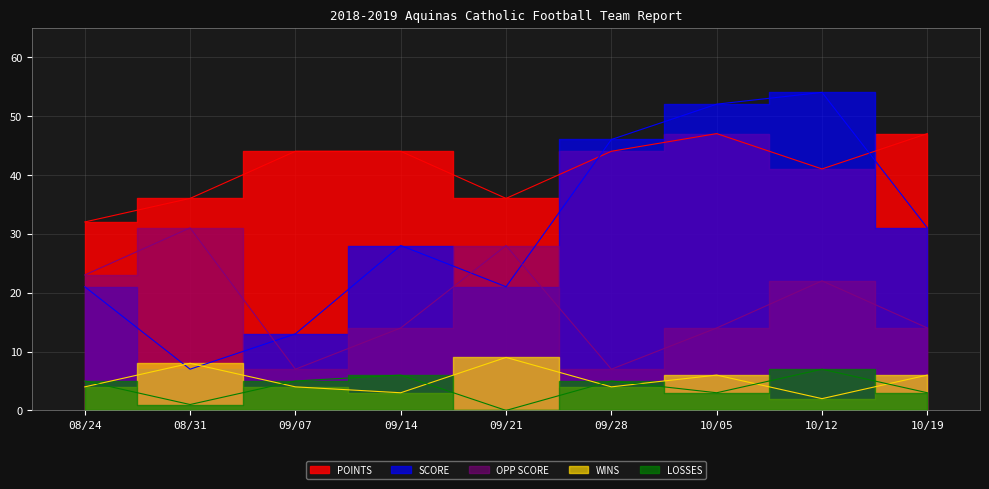

Between 09/21 and 09/14, which is larger?

09/14